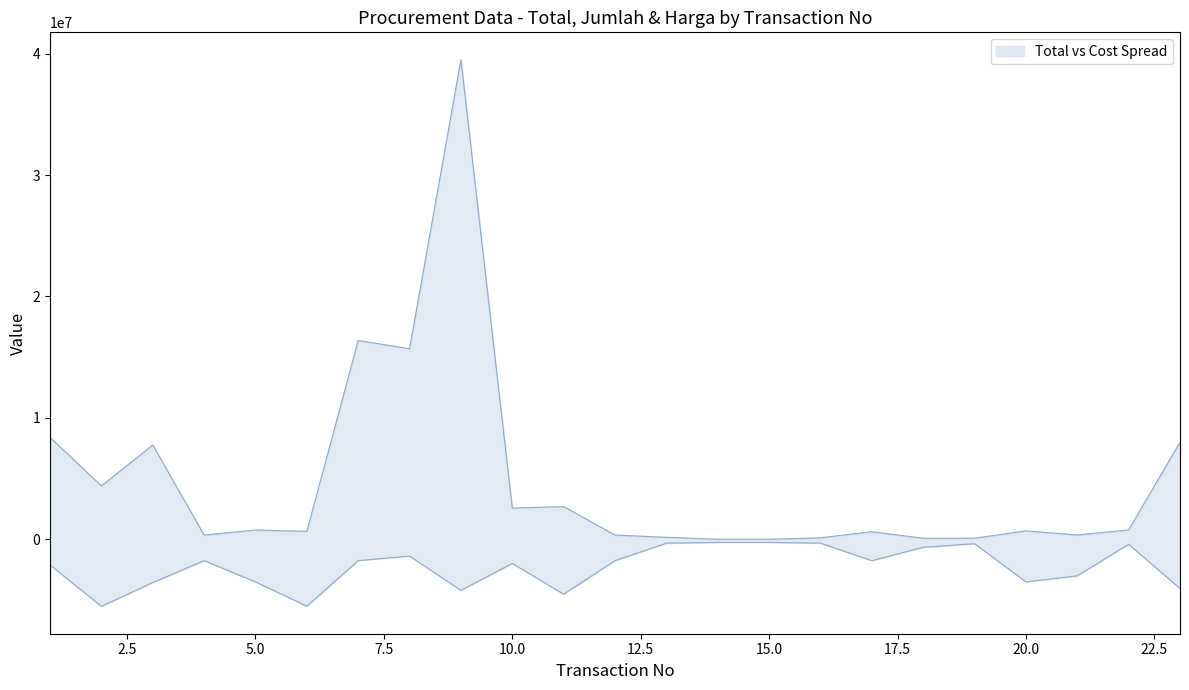

Reading left to right, transcribe all the data shown in this chart.

Total: 1=8400000	2=4400000	3=7770000	4=350000	5=770000	6=660000	7=16372500	8=15697500	9=39500000	10=2574000	11=2700000	12=350000	13=168000	14=10000	15=10000	16=126000	17=630000	18=91000	19=91000	20=700000	21=360000	22=777000	23=8000000
Harga: 1=-2105000	2=-5520000	3=-3555500	4=-1755000	5=-3505500	6=-5503000	7=-1752500	8=-1377500	9=-4200000	10=-1983000	11=-4515000	12=-1755000	13=-314000	14=-251000	15=-251000	16=-310500	17=-1759000	18=-653500	19=-356500	20=-3505000	21=-3003000	22=-405500	23=-4050000